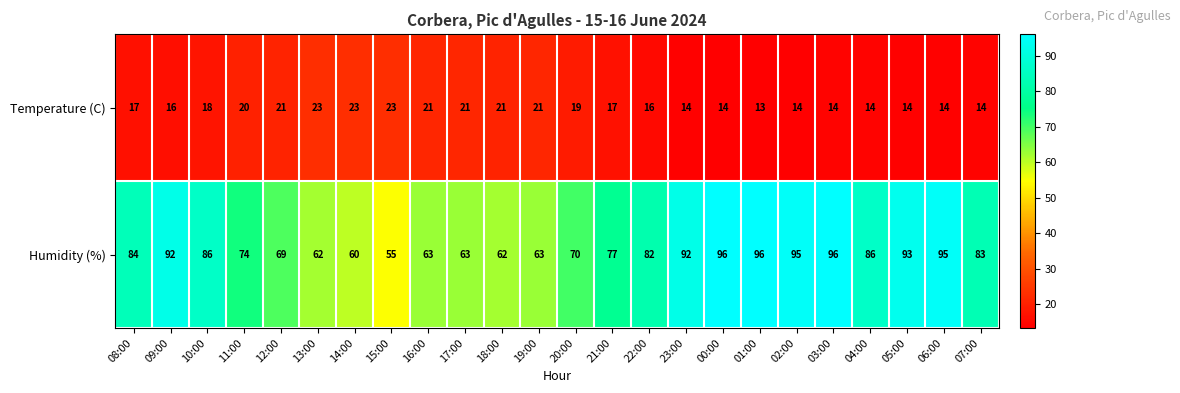

What is the maximum value shown in the chart?

96